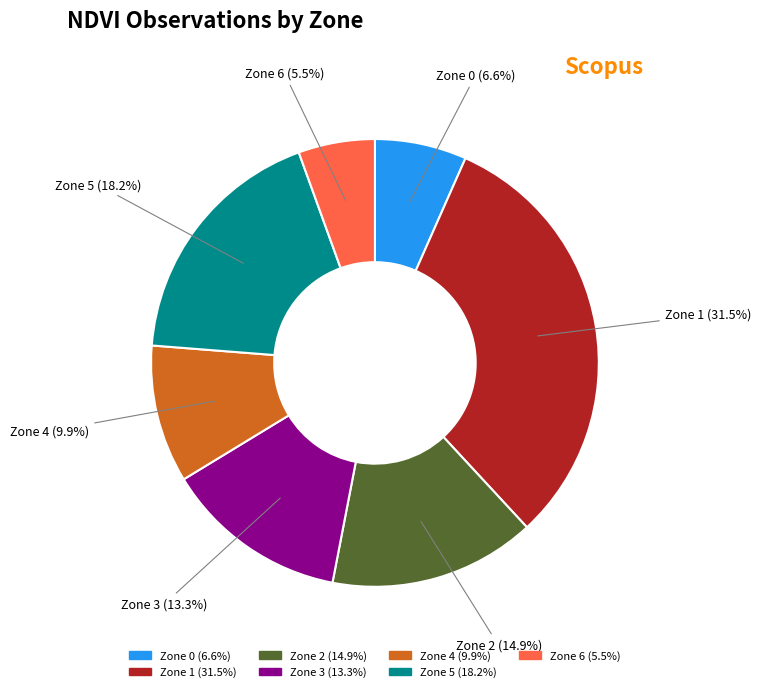

Is there any slice that represents more than half of the pie?

No